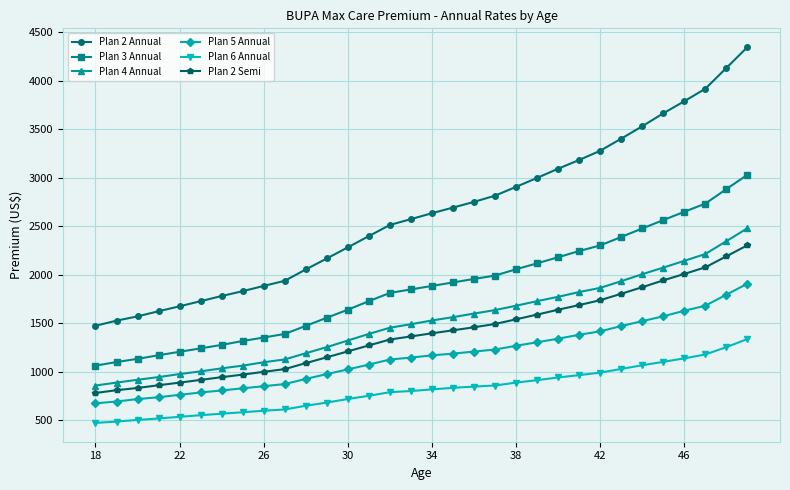

What is the average value of the Plan 2 Annual series?

2630.5